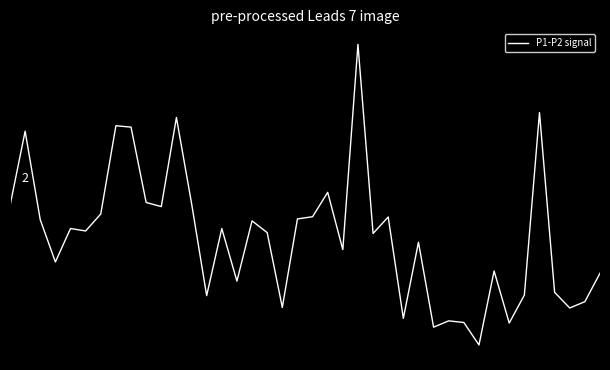

Is this an area chart (filled region under the line)?

No